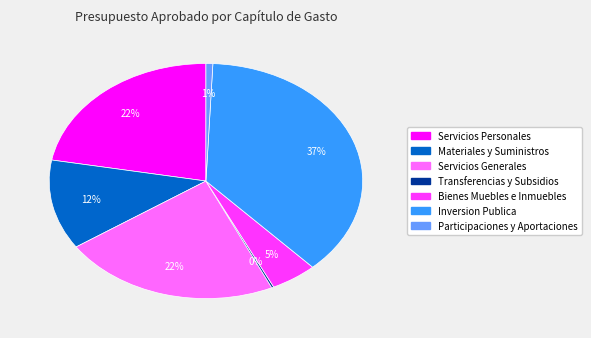

To the nearest percent, what is the difference between the largest and smallest slice percentages?

37%